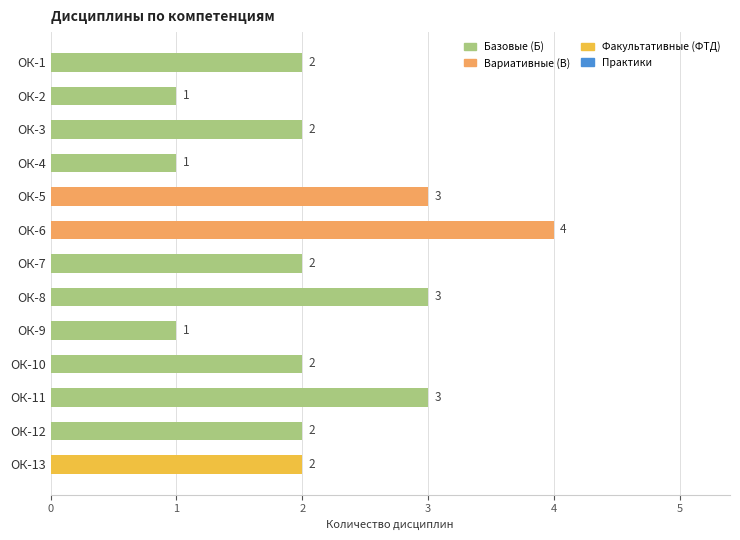

How many values are between 2 and 3?

9